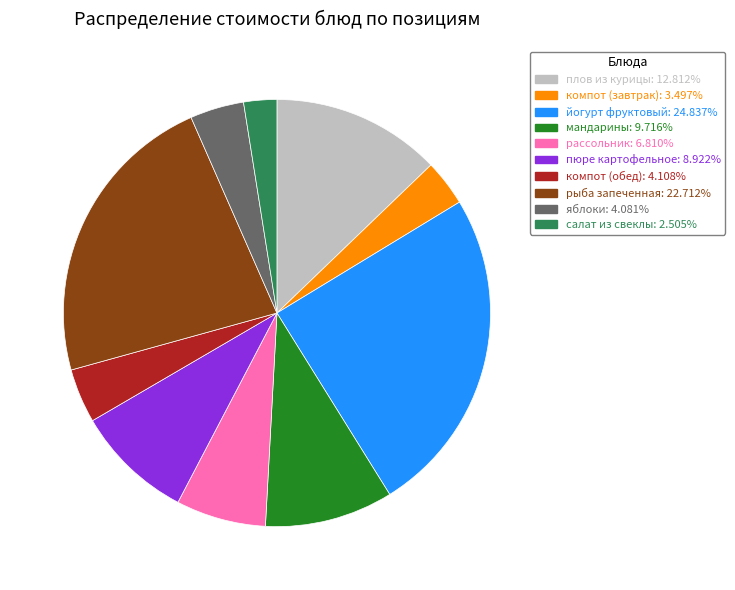

Is the sum of рыба запеченная: 22.712% and яблоки: 4.081% greater than half?

No